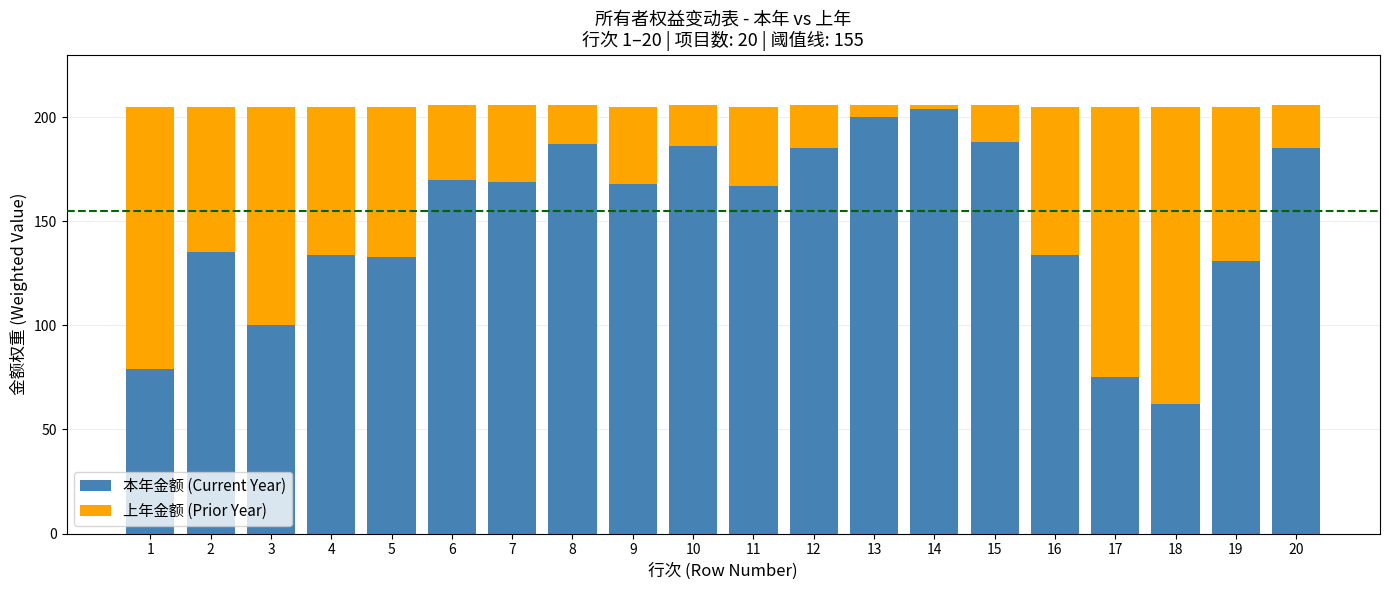

What are all the series names shown in the legend?

本年金额 (Current Year), 上年金额 (Prior Year)